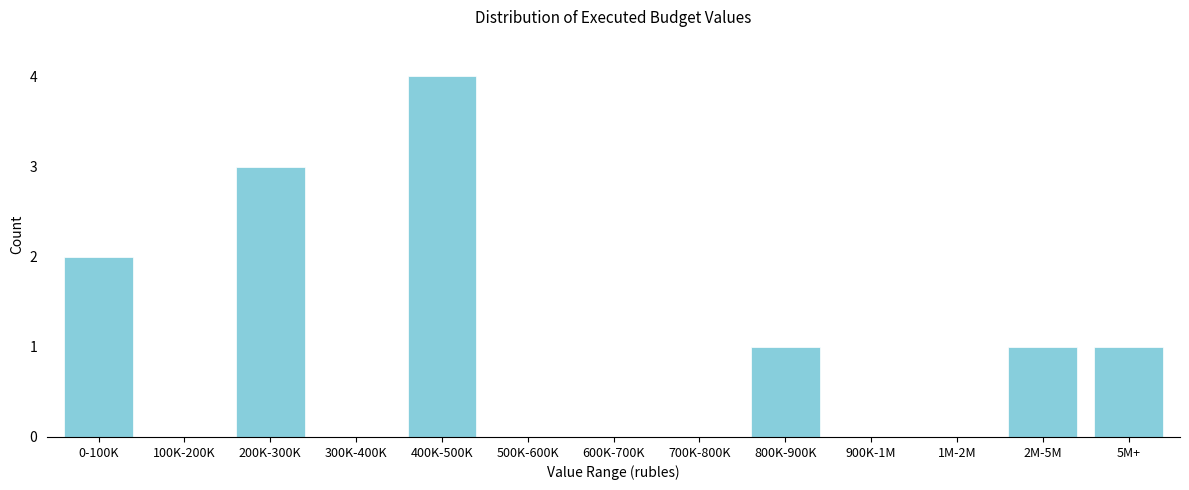

Reading left to right, list all the values displayed in this chart.

0-100K=2	100K-200K=0	200K-300K=3	300K-400K=0	400K-500K=4	500K-600K=0	600K-700K=0	700K-800K=0	800K-900K=1	900K-1M=0	1M-2M=0	2M-5M=1	5M+=1